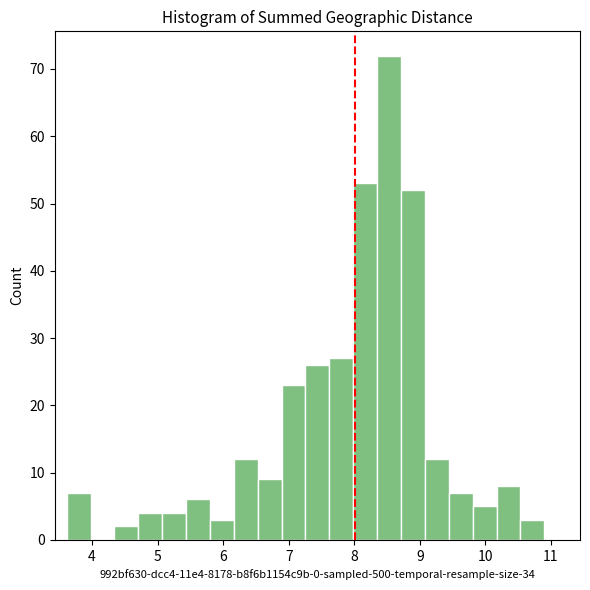

Around what value on the x-axis is the tallest bar? Give the approximate position of its centre, as read against the axis.

8.5